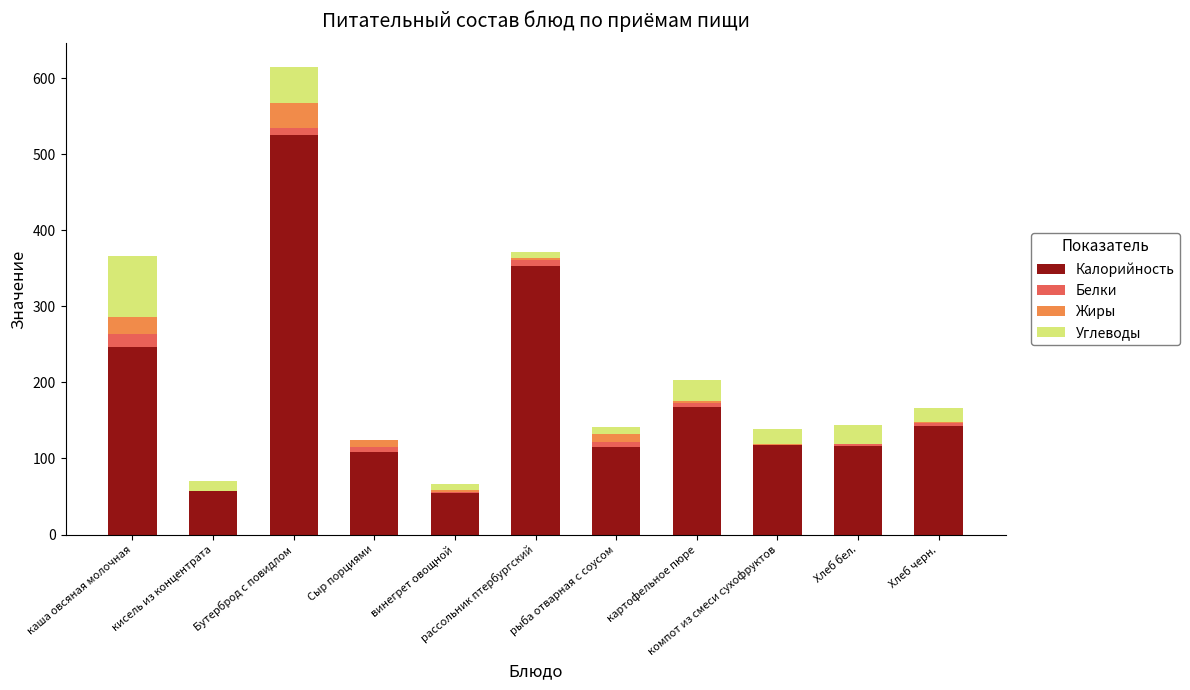

What is the sum of all Калорийность values?

2004.4